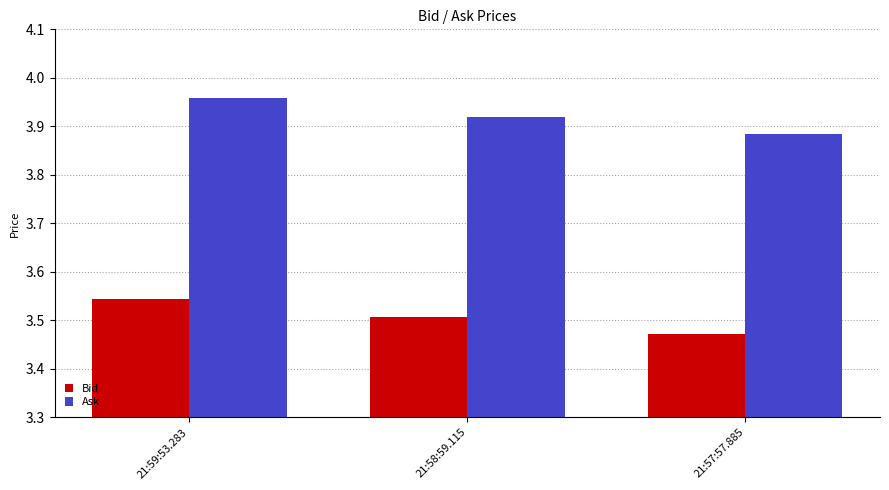

Which category has the lowest value in the Bid series?

21:57:57.885